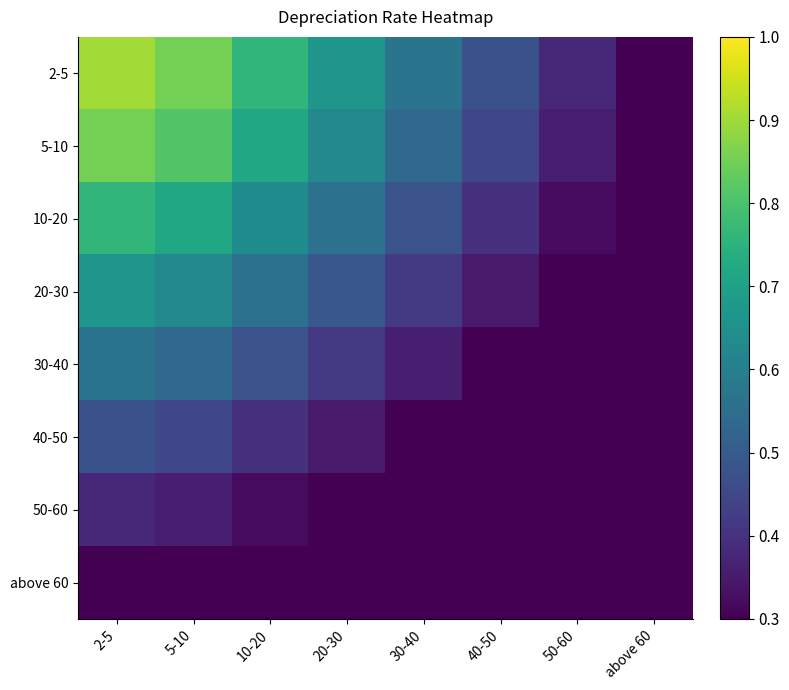

Reading left to right, extract all data points from this chart.

2-5: 2-5=0.9	5-10=0.9	10-20=0.8	20-30=0.7	30-40=0.6	40-50=0.5	50-60=0.4	above 60=0.3
5-10: 2-5=0.9	5-10=0.8	10-20=0.7	20-30=0.6	30-40=0.5	40-50=0.5	50-60=0.4	above 60=0.3
10-20: 2-5=0.8	5-10=0.7	10-20=0.6	20-30=0.6	30-40=0.5	40-50=0.4	50-60=0.3	above 60=0.3
20-30: 2-5=0.7	5-10=0.6	10-20=0.6	20-30=0.5	30-40=0.4	40-50=0.3	50-60=0.3	above 60=0.3
30-40: 2-5=0.6	5-10=0.5	10-20=0.5	20-30=0.4	30-40=0.4	40-50=0.3	50-60=0.3	above 60=0.3
40-50: 2-5=0.5	5-10=0.5	10-20=0.4	20-30=0.3	30-40=0.3	40-50=0.3	50-60=0.3	above 60=0.3
50-60: 2-5=0.4	5-10=0.4	10-20=0.3	20-30=0.3	30-40=0.3	40-50=0.3	50-60=0.3	above 60=0.3
above 60: 2-5=0.3	5-10=0.3	10-20=0.3	20-30=0.3	30-40=0.3	40-50=0.3	50-60=0.3	above 60=0.3